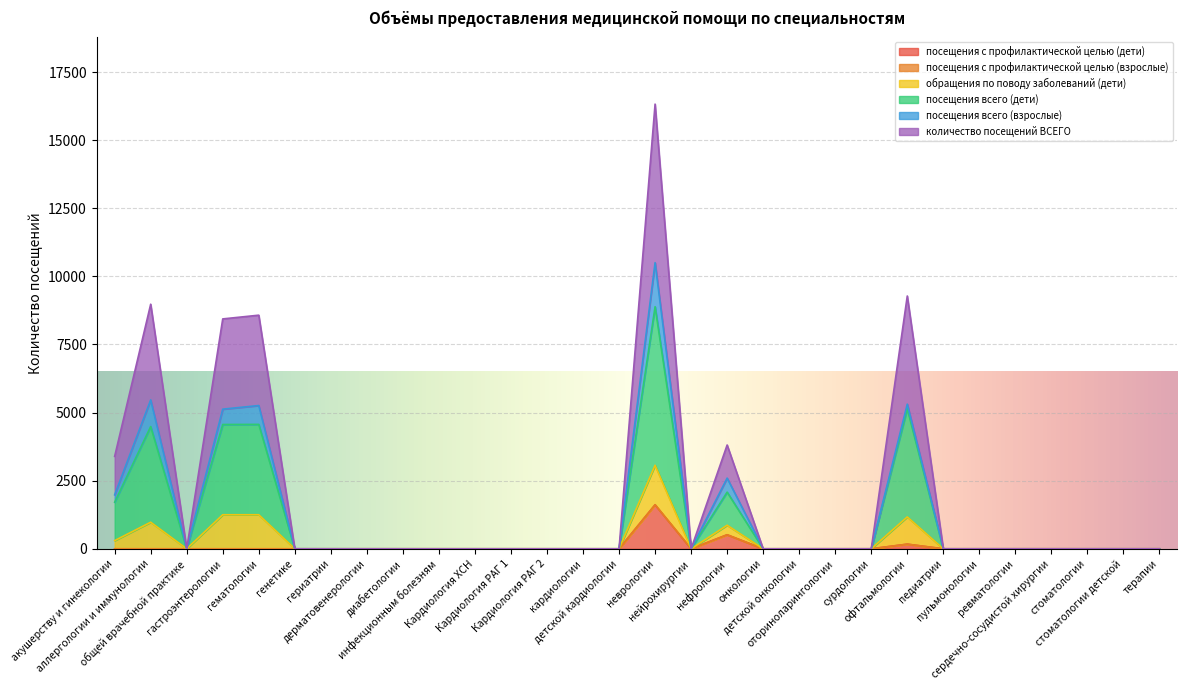

What is the sum of all посещения с профилактической целью (дети) values?

2301